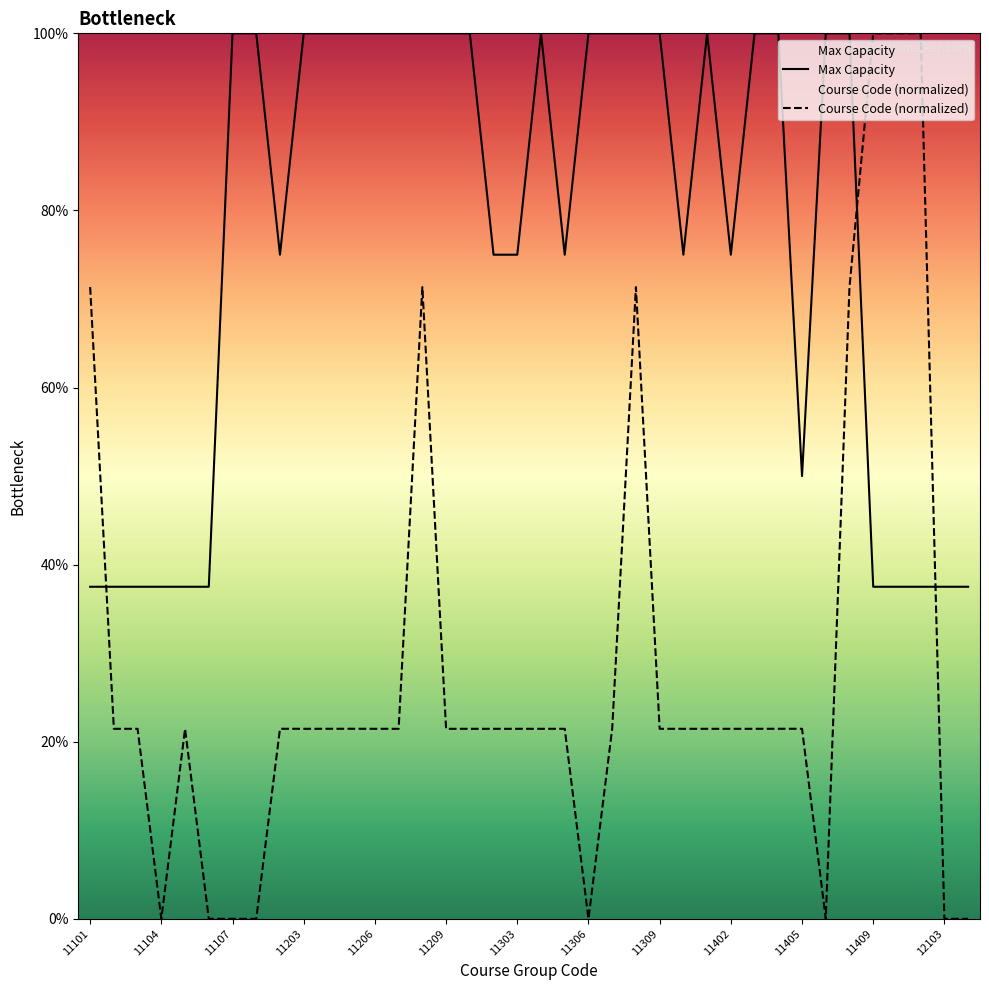

How many interior local valleys does the Max Capacity series have?

5